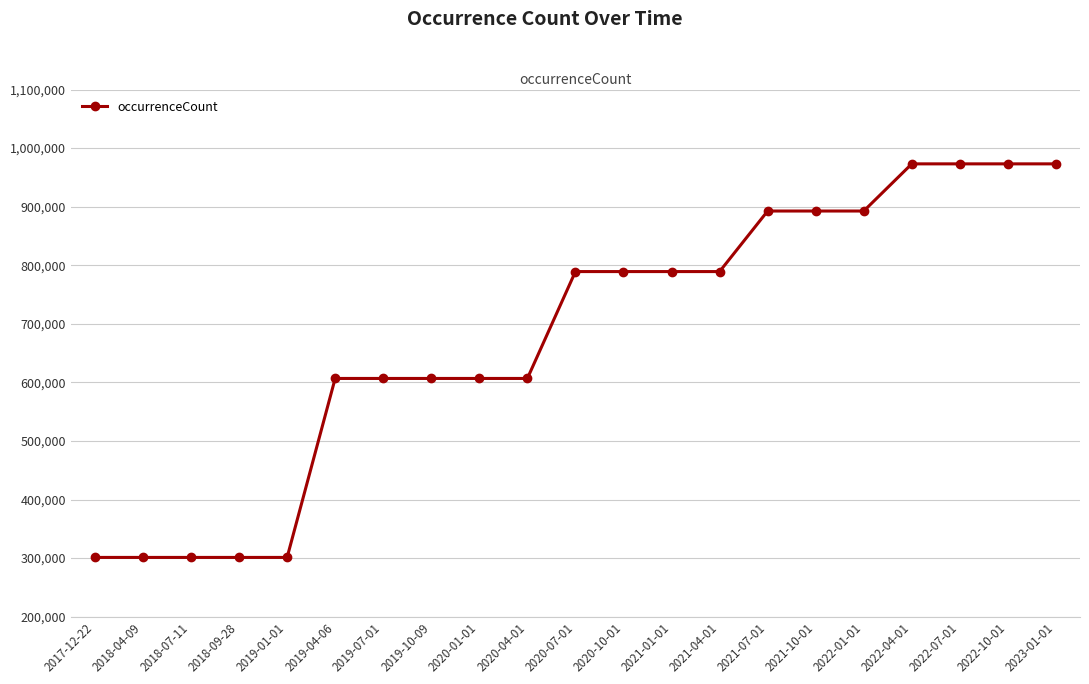

What is the ratio of the value at 2020-01-01 to the value at 2022-01-01?

0.7